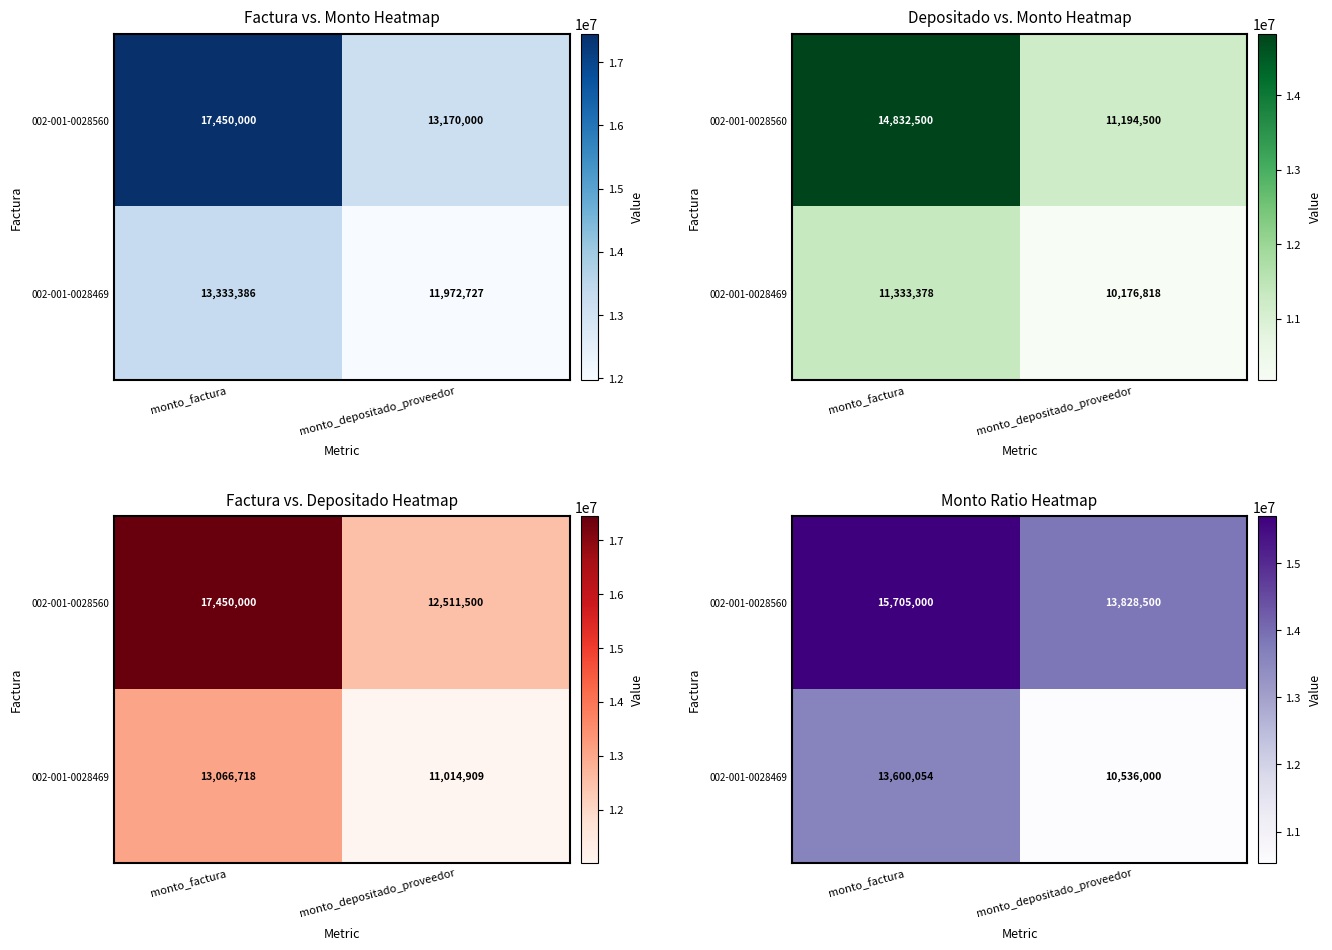

What is the minimum value for 002-001-0028469?

10535999.8